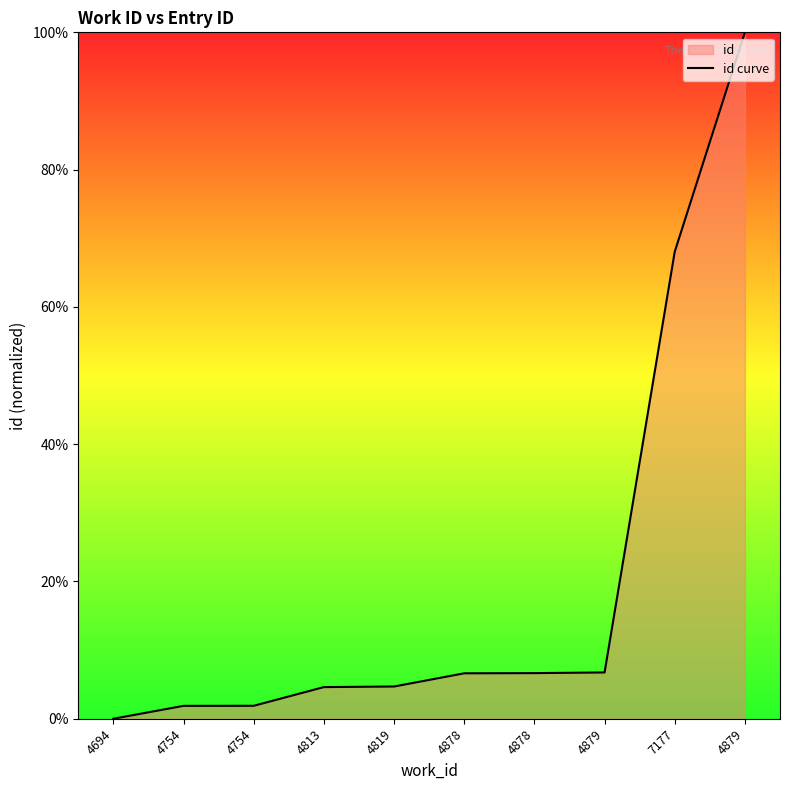

What is the ratio of the value at 4754 to the value at 4819?

0.4